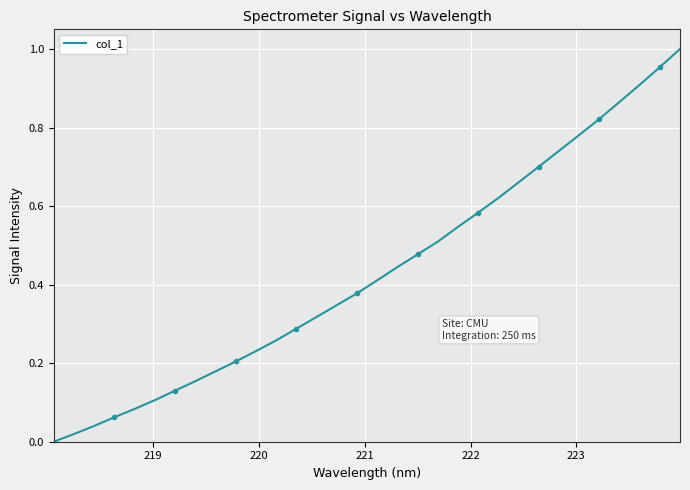

How many lines are shown in the chart?

1